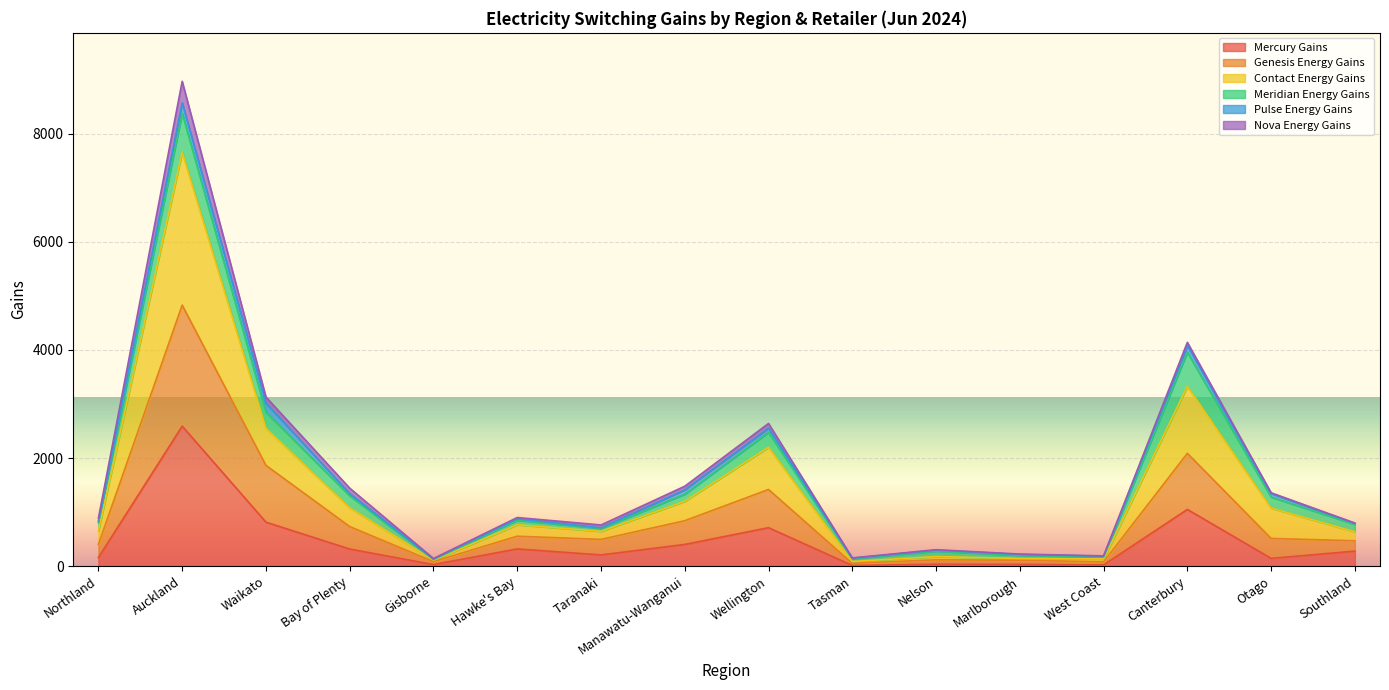

At which category is the sum across all series the highest?

Auckland